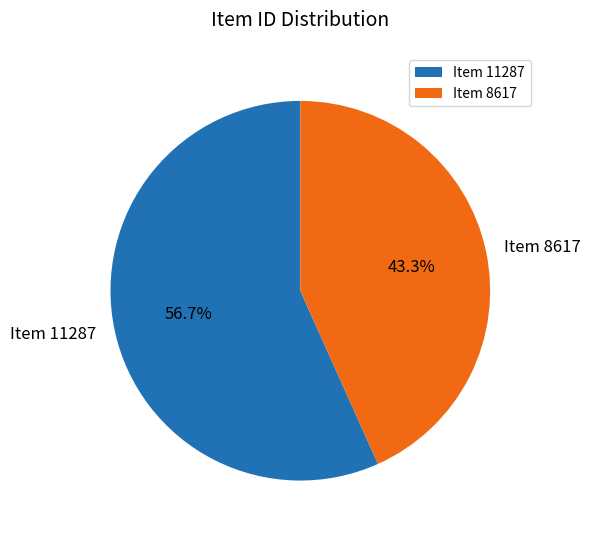

Which has a higher value, Item 11287 or Item 8617?

Item 11287